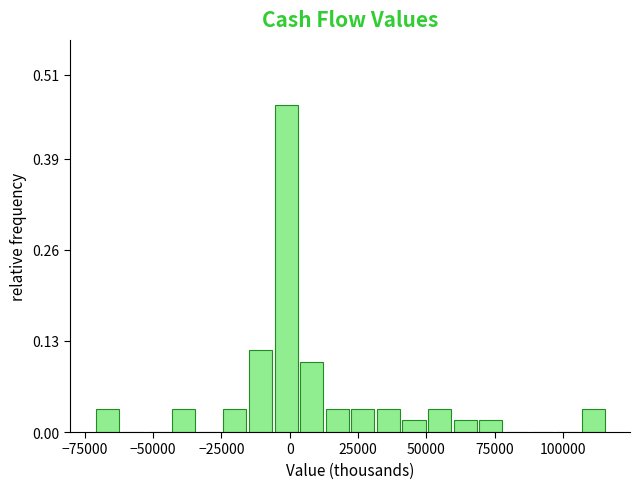

Around what value on the x-axis is the tallest bar? Give the approximate position of its centre, as read against the axis.

0